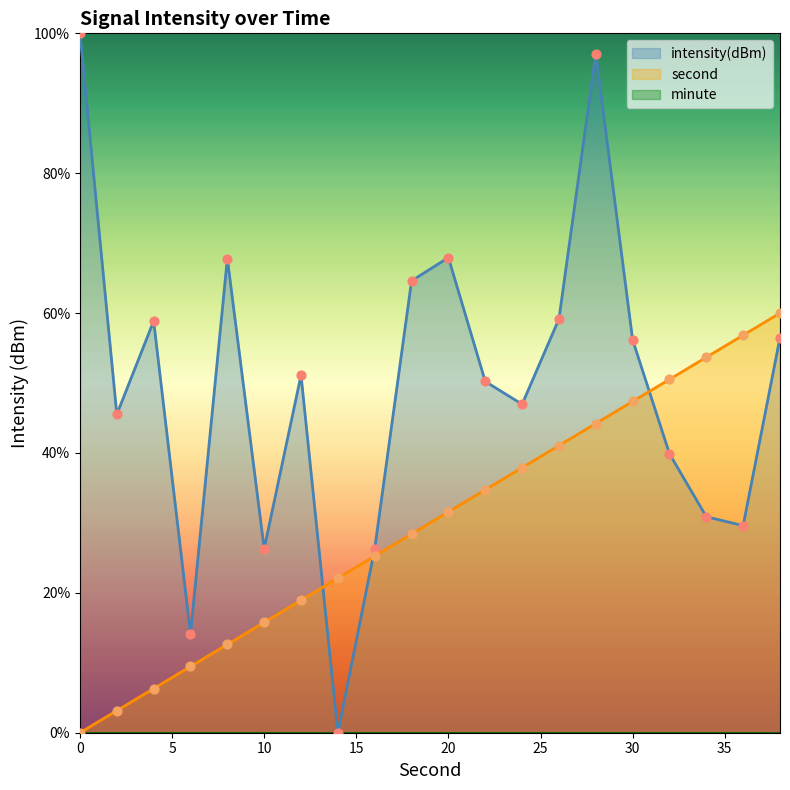

What is the total value across all series at 16?

51.6